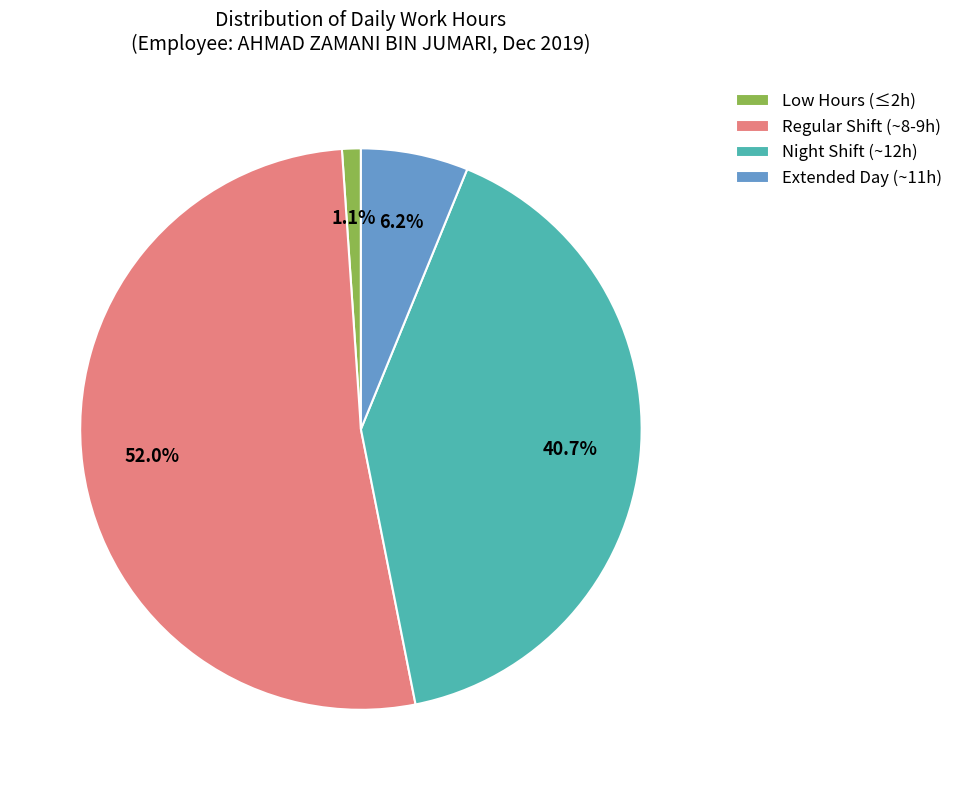

Is there a majority slice in this chart?

Yes